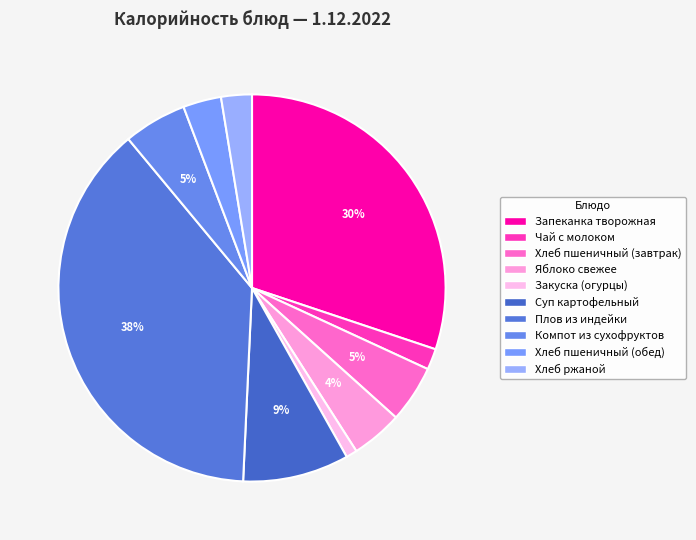

Is it true that Плов из индейки is 38% of the pie?

True